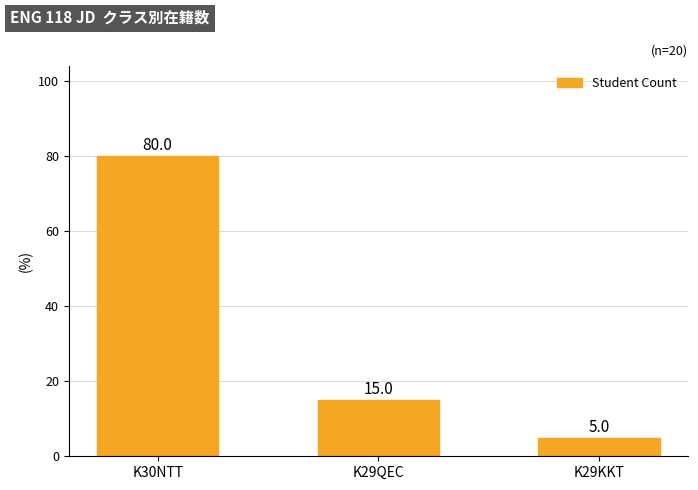

What position from the left is K29KKT?

3